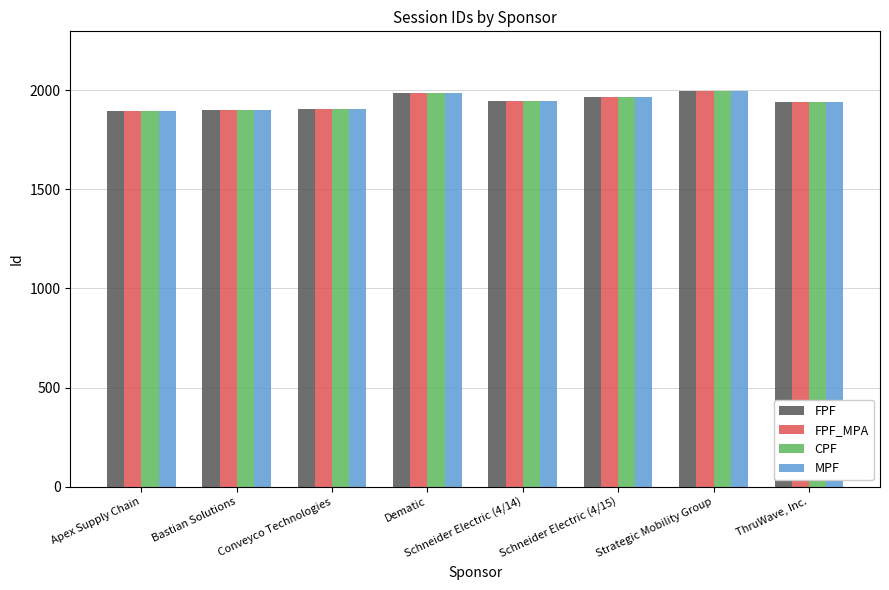

What is the highest value of the CPF series?

1997